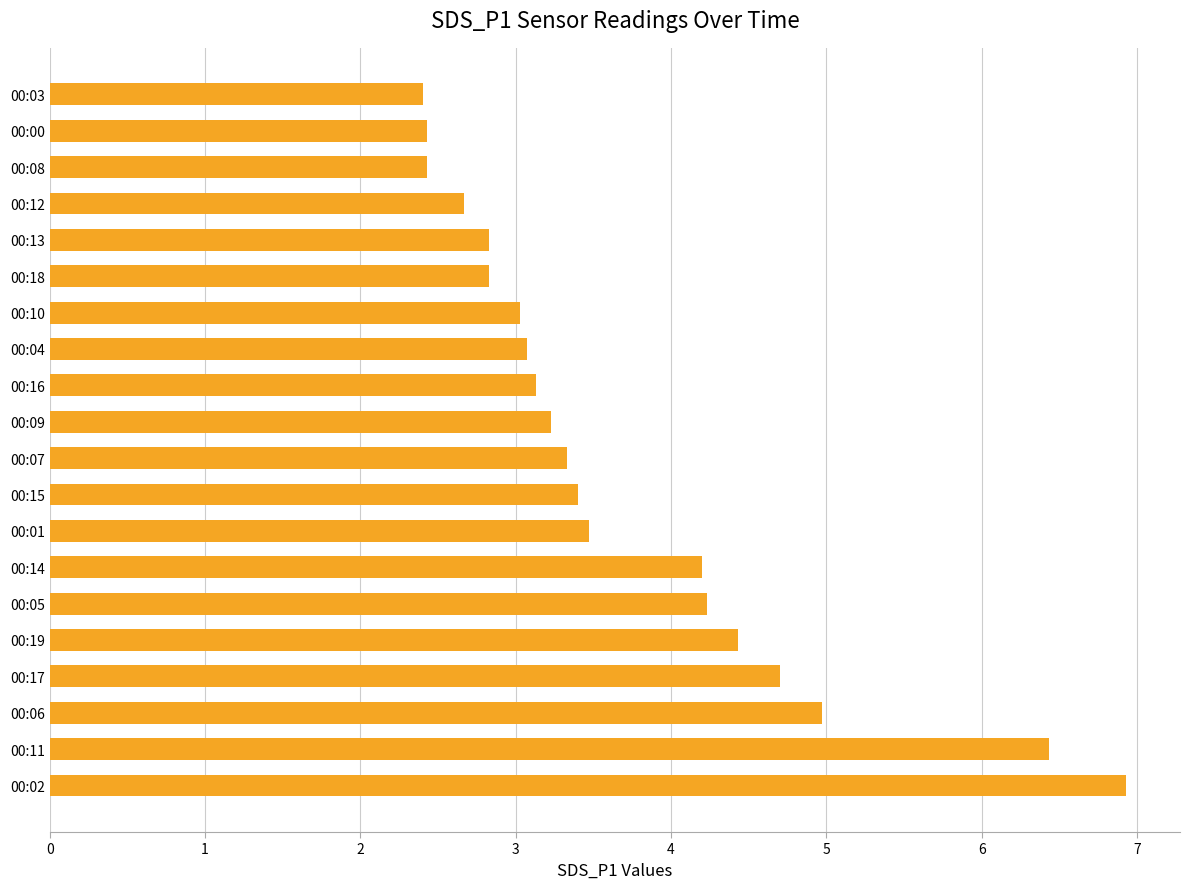

What is the greatest value displayed?

6.9